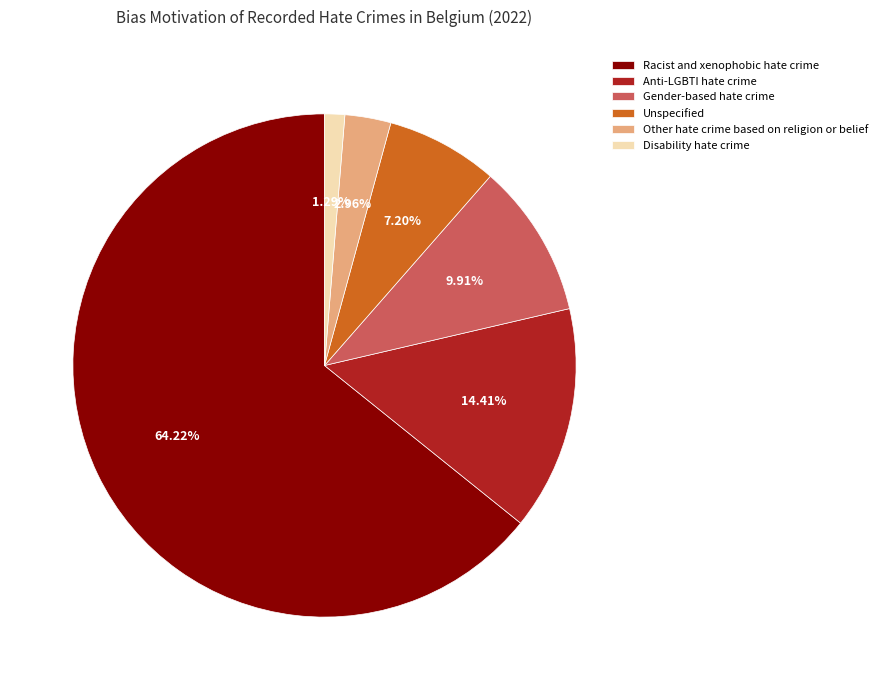

Combined, do Gender-based hate crime and Anti-LGBTI hate crime account for over 50%?

No